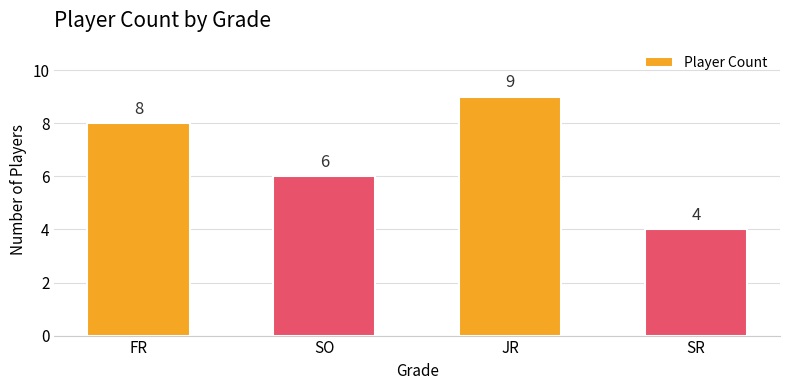

List the labels in order of value, smallest first.

SR, SO, FR, JR